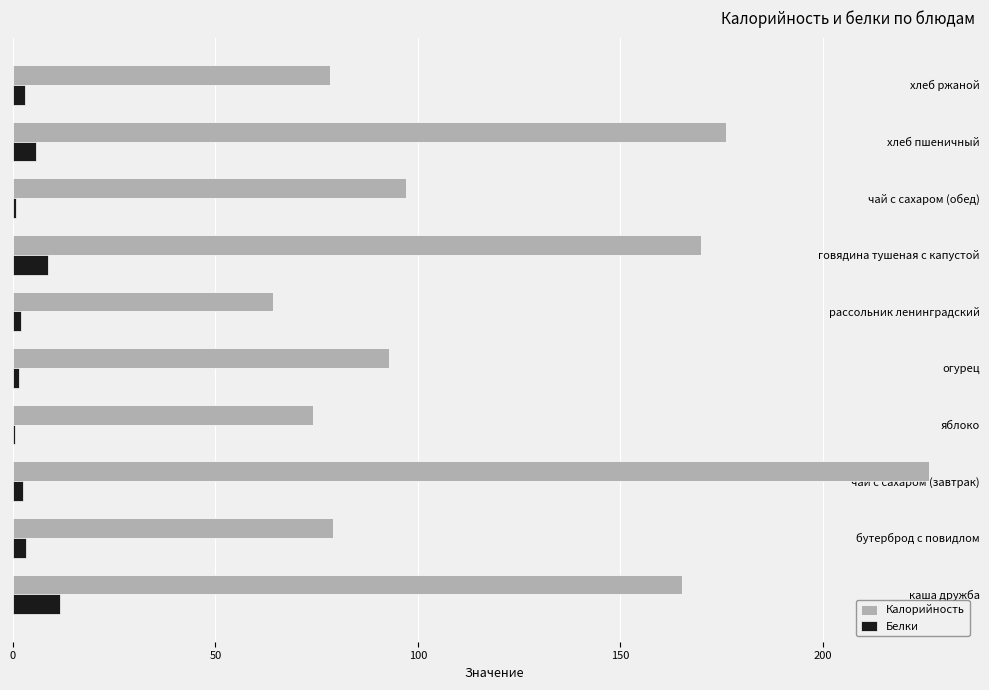

How many distinct data groups are displayed?

2